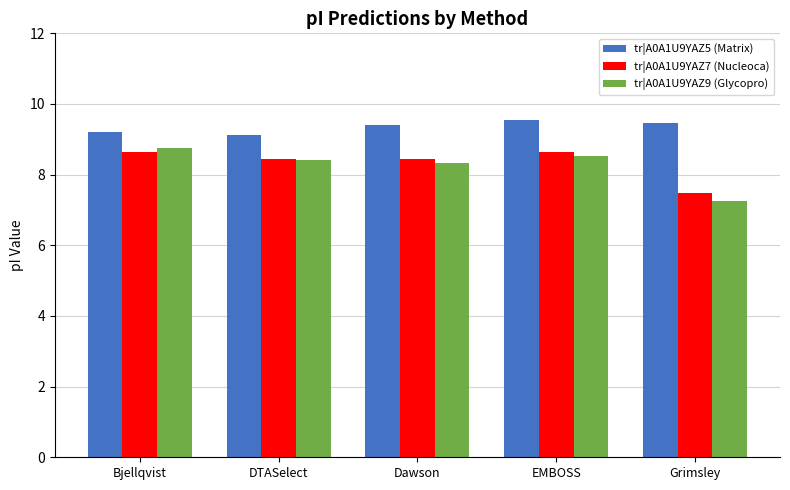

What position from the right is DTASelect?

4